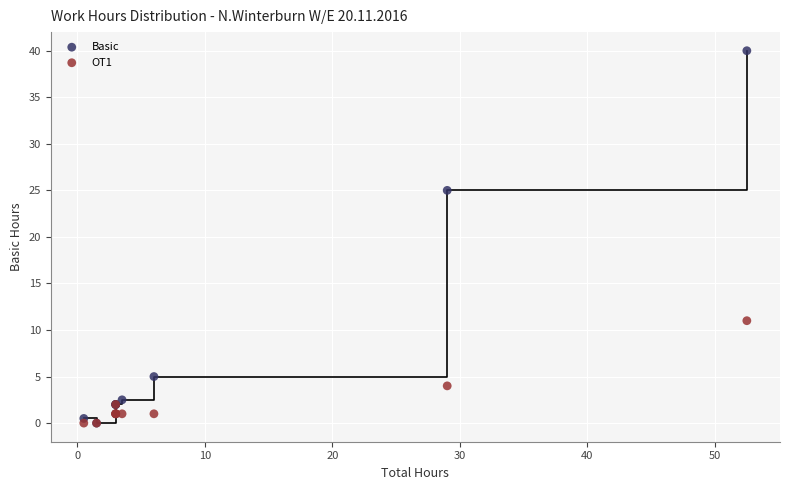

Which series contains the highest Y value?

Basic